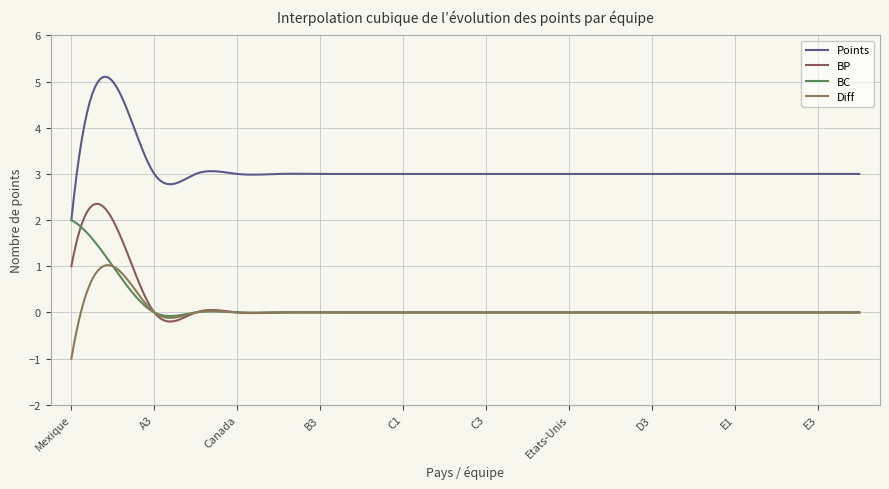

Rank the categories by Points value from highest to lowest.

A2, A3, A4, Canada, B2, B3, B4, C1, C2, C3, C4, Etats-Unis, D2, D3, D4, E1, E2, E3, E4, Mexique